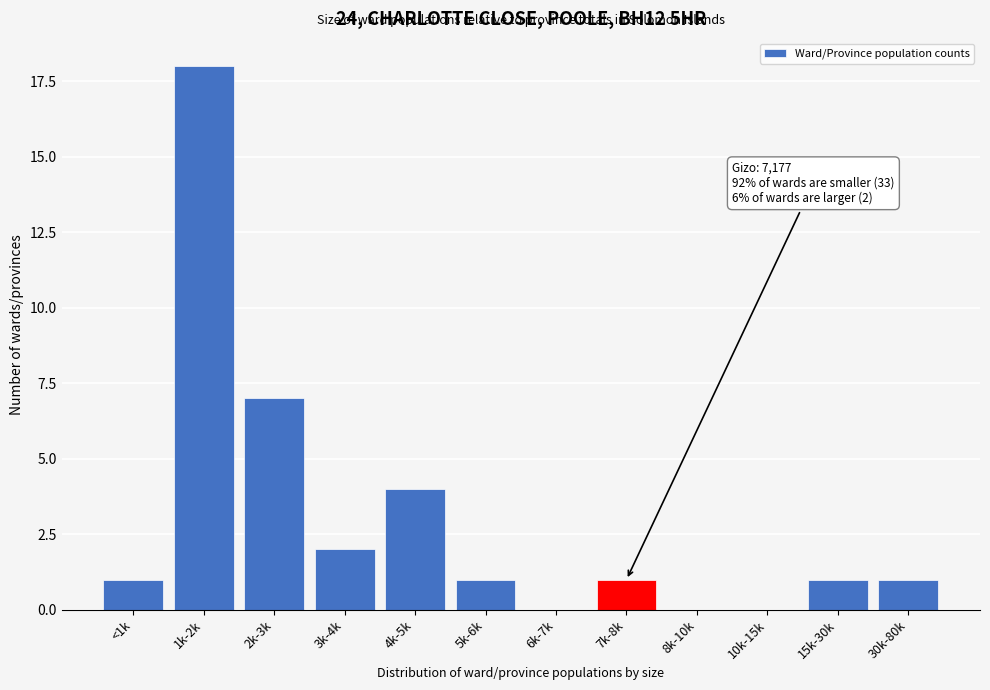

Reading left to right, extract all data points from this chart.

<1k=1	1k-2k=18	2k-3k=7	3k-4k=2	4k-5k=4	5k-6k=1	6k-7k=0	7k-8k=1	8k-10k=0	10k-15k=0	15k-30k=1	30k-80k=1